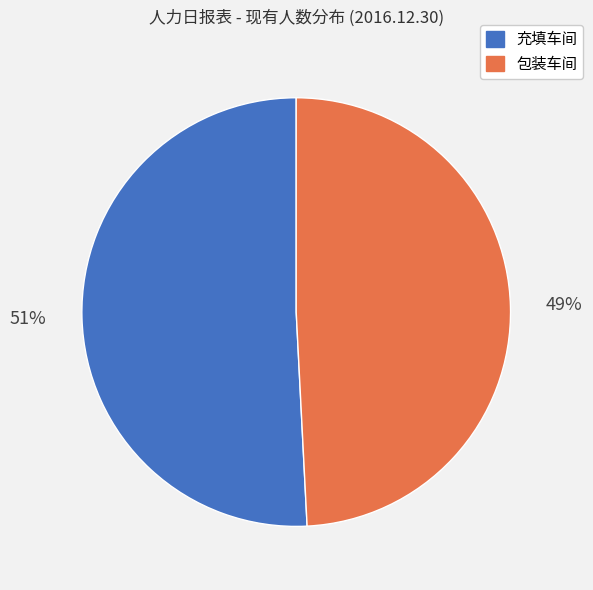

Does any single category account for the majority?

Yes